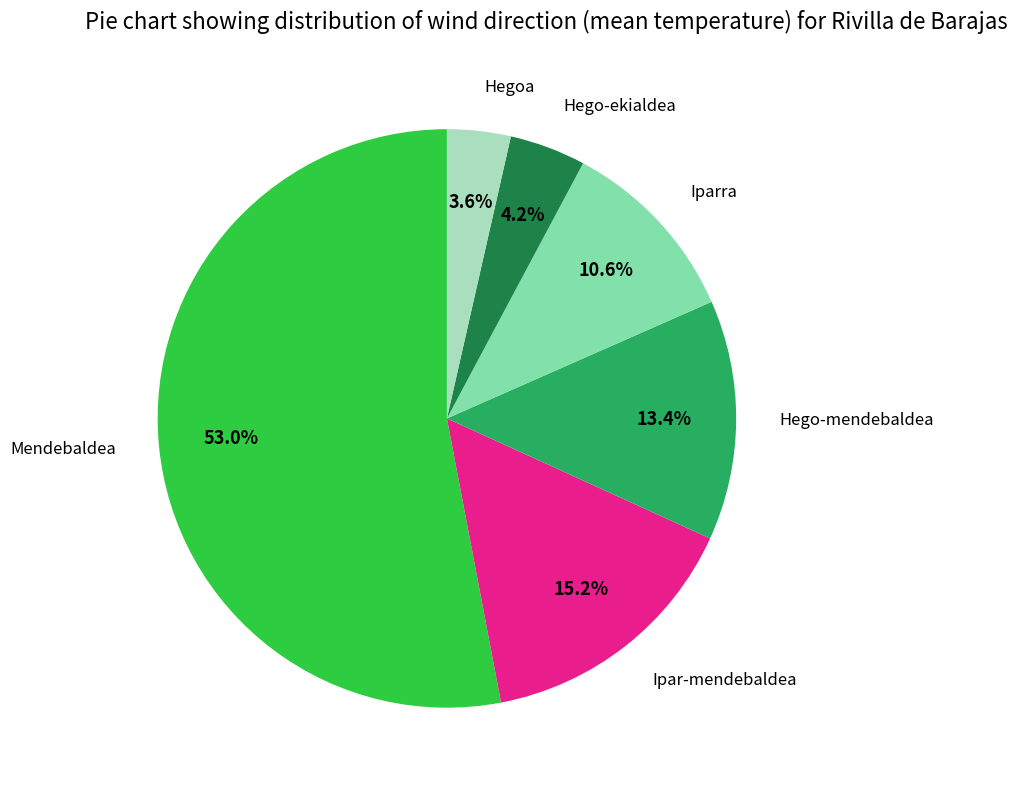

Is there a majority slice in this chart?

Yes